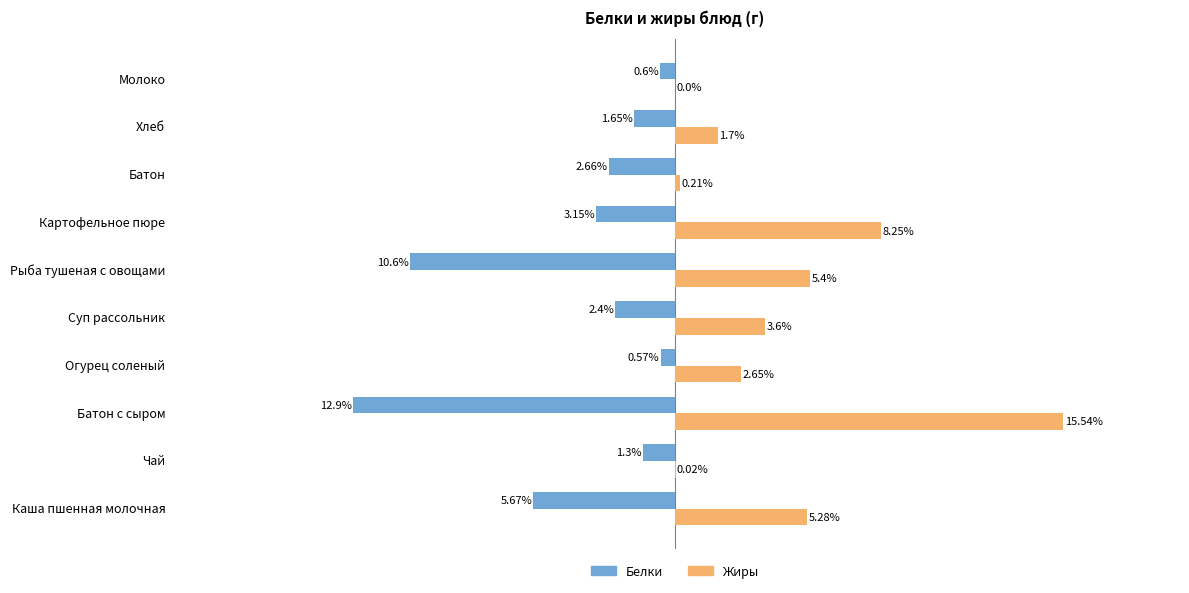

Which category has the highest value in the Белки series?

Огурец соленый